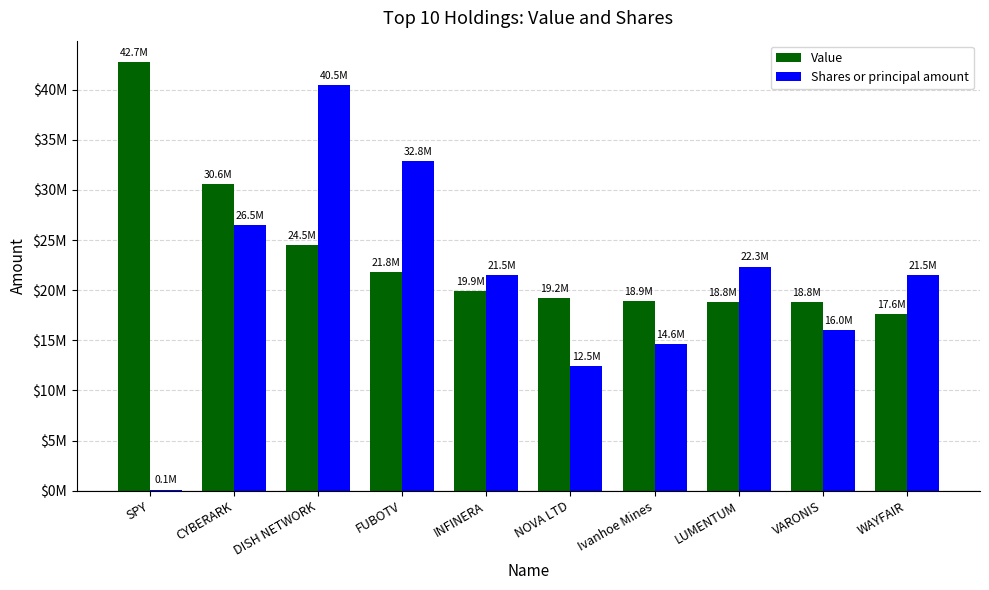

Reading left to right, extract all data points from this chart.

Value: SPY=42748000	CYBERARK=30583961	DISH NETWORK=24505112	FUBOTV=21766005	INFINERA=19892956	NOVA LTD=19212371	Ivanhoe Mines=18924019	LUMENTUM=18838863	VARONIS=18781400	WAYFAIR=17618900
Shares or principal amount: SPY=100000	CYBERARK=26493000	DISH NETWORK=40468000	FUBOTV=32837000	INFINERA=21535000	NOVA LTD=12454000	Ivanhoe Mines=14625000	LUMENTUM=22344000	VARONIS=16000000	WAYFAIR=21470000